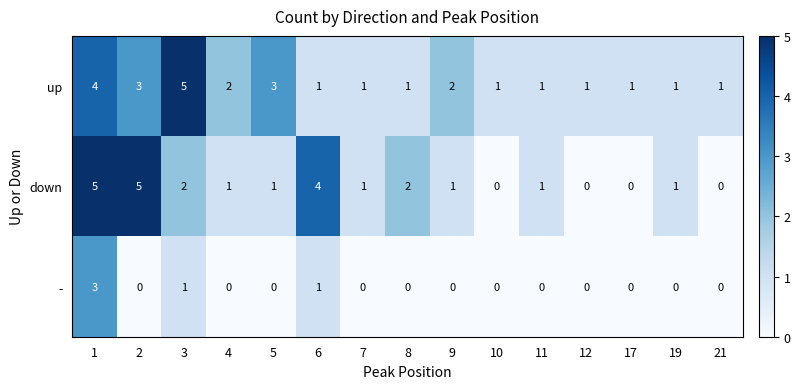

Which series has the largest range (max minus min)?

down